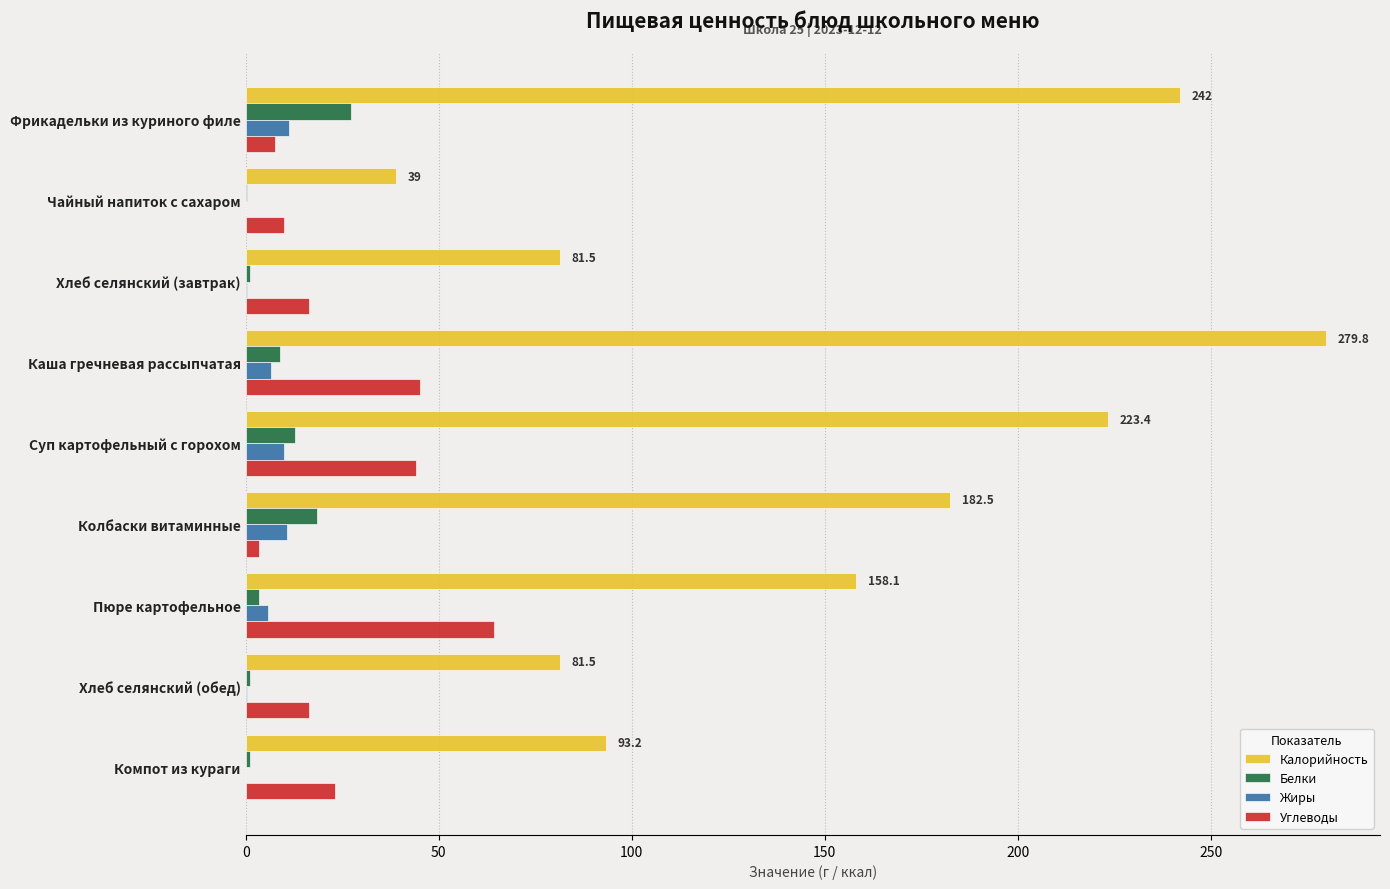

Is it true that Жиры equals 0.0 at Компот из кураги?

True